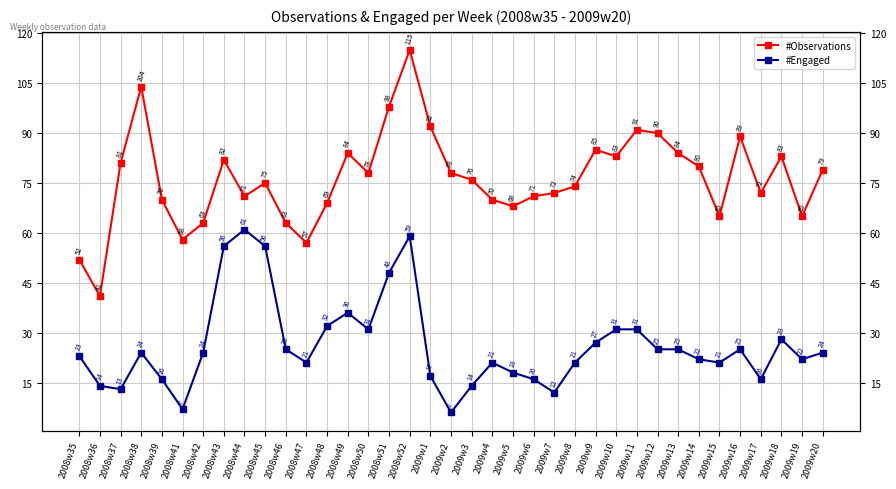

How many series are shown in this chart?

2